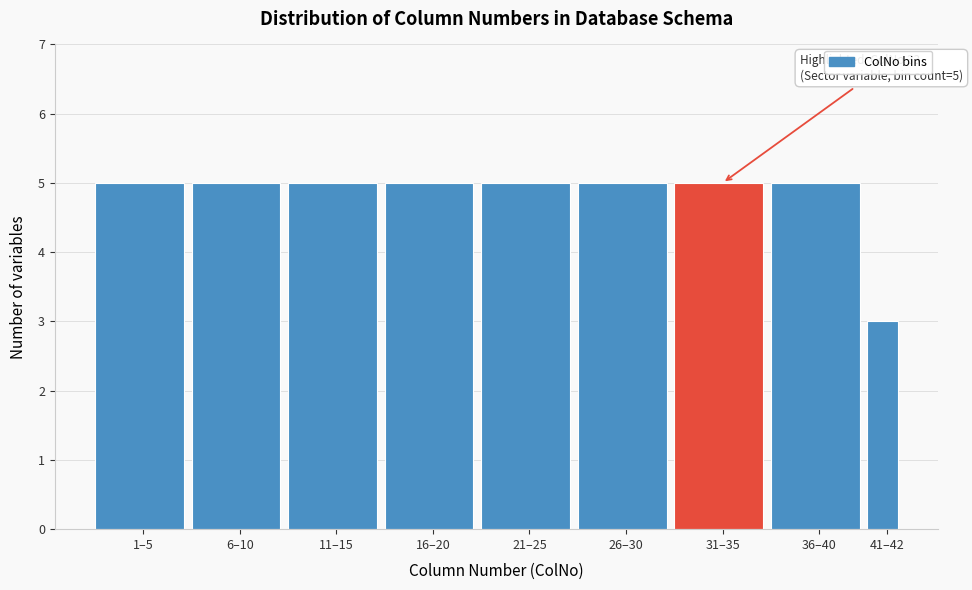

Reading right to left, list all the values displayed in this chart.

41–42=3	36–40=5	31–35=5	26–30=5	21–25=5	16–20=5	11–15=5	6–10=5	1–5=5